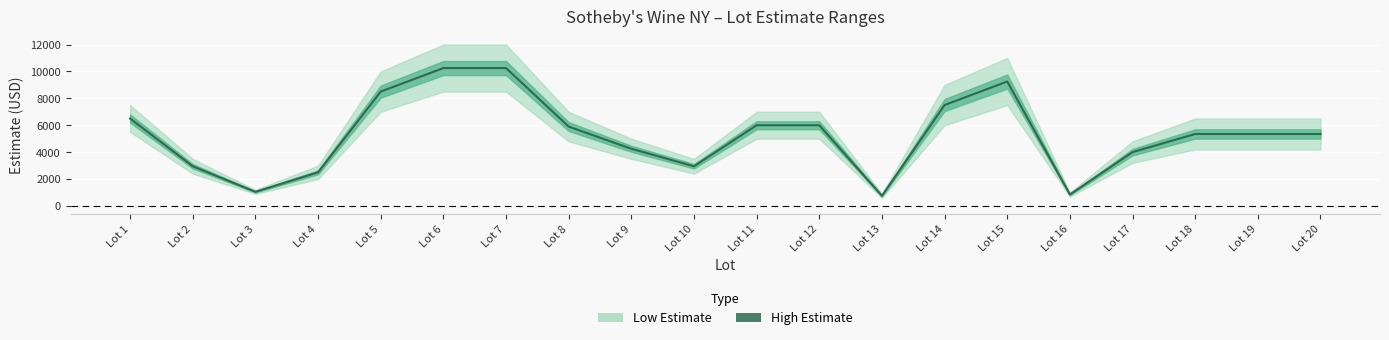

List the labels in order of value, largest first.

Lot 6, Lot 7, Lot 15, Lot 5, Lot 14, Lot 1, Lot 11, Lot 12, Lot 8, Lot 18, Lot 19, Lot 20, Lot 9, Lot 17, Lot 2, Lot 10, Lot 4, Lot 3, Lot 16, Lot 13